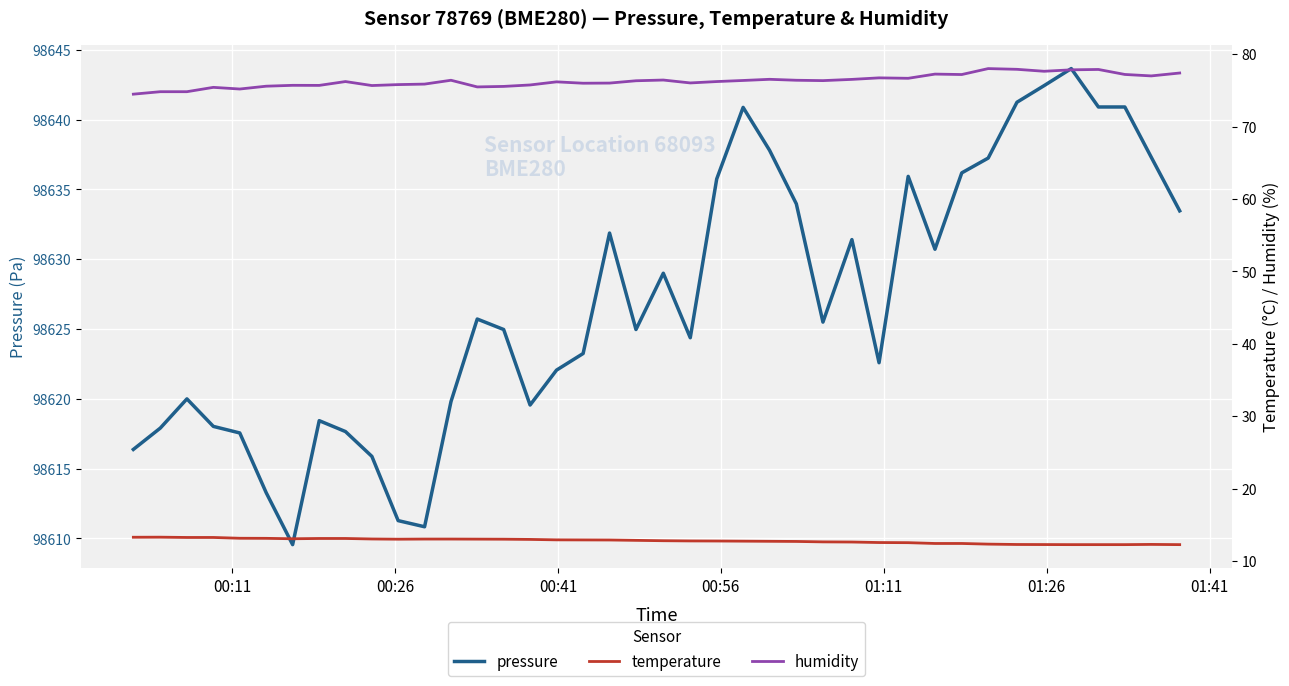

Rank the series by their maximum value, from highest to lowest.

pressure, humidity, temperature